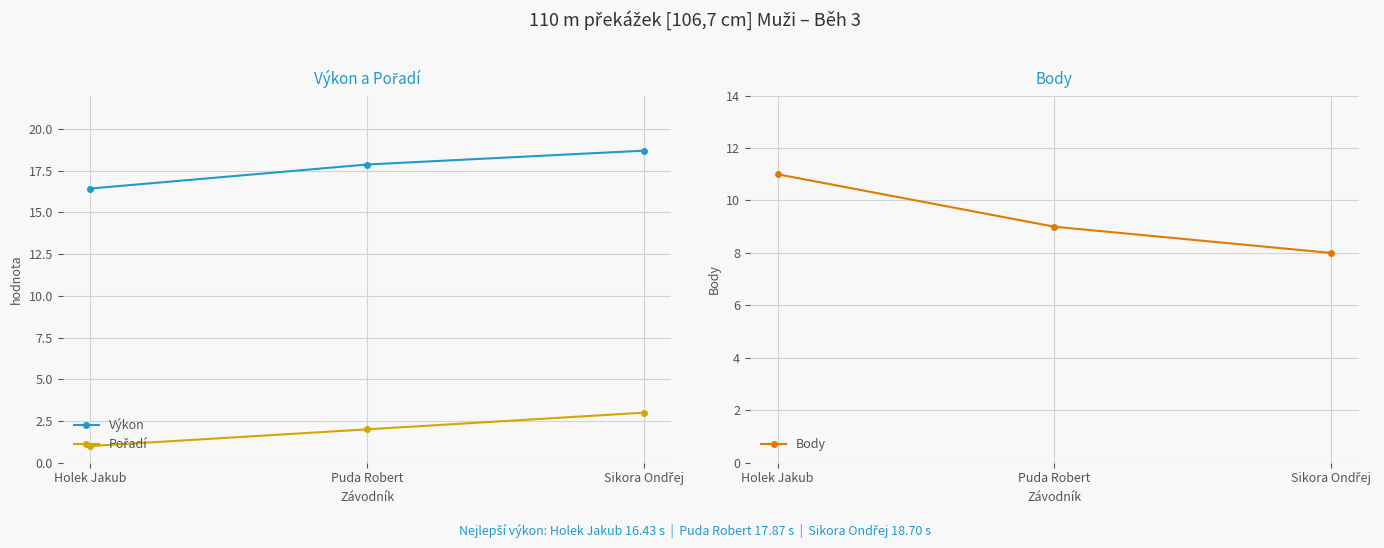

How many data points does each series have?

3